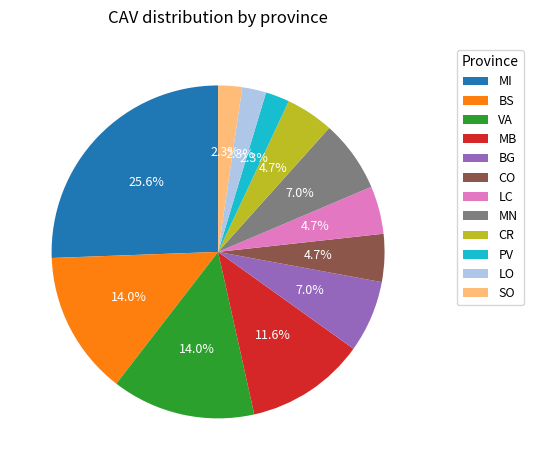

Count the number of slices in the pie.

12